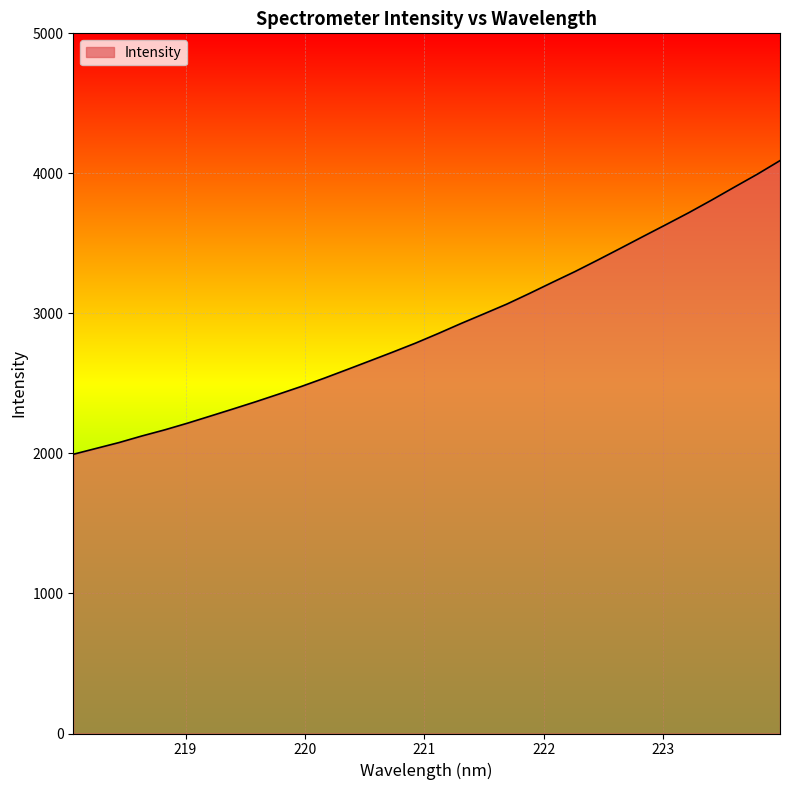

What is the greatest value displayed?

4091.0